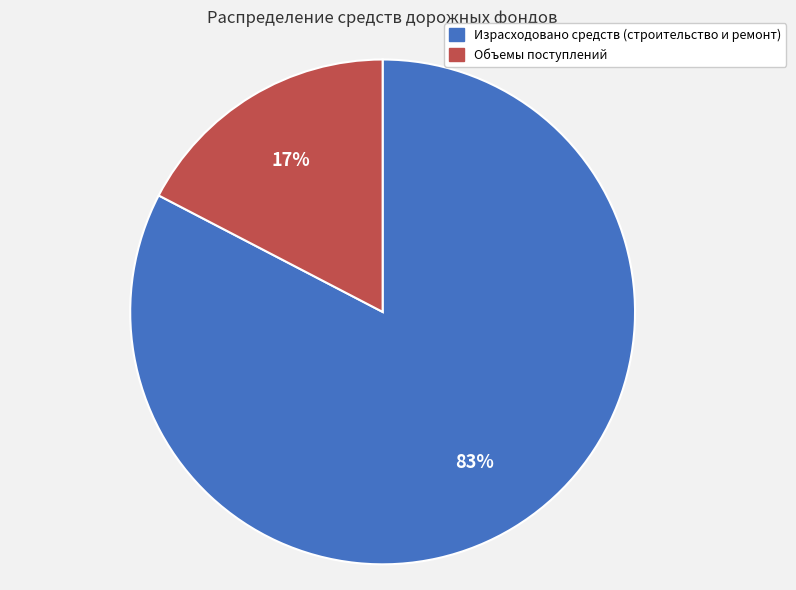

To the nearest percent, what is the average slice percentage?

50%